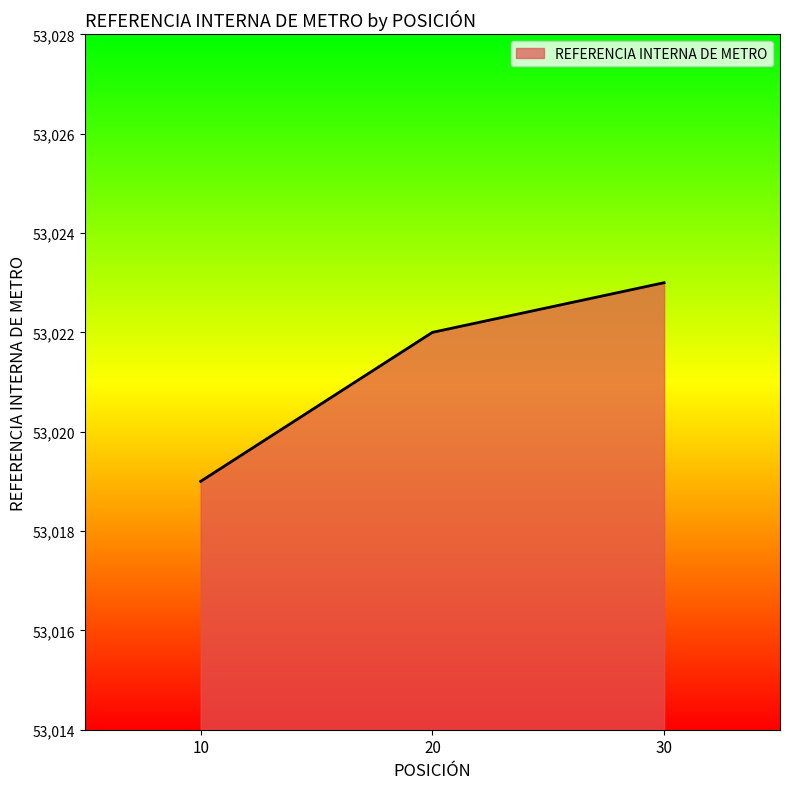

What is the greatest value displayed?

53023